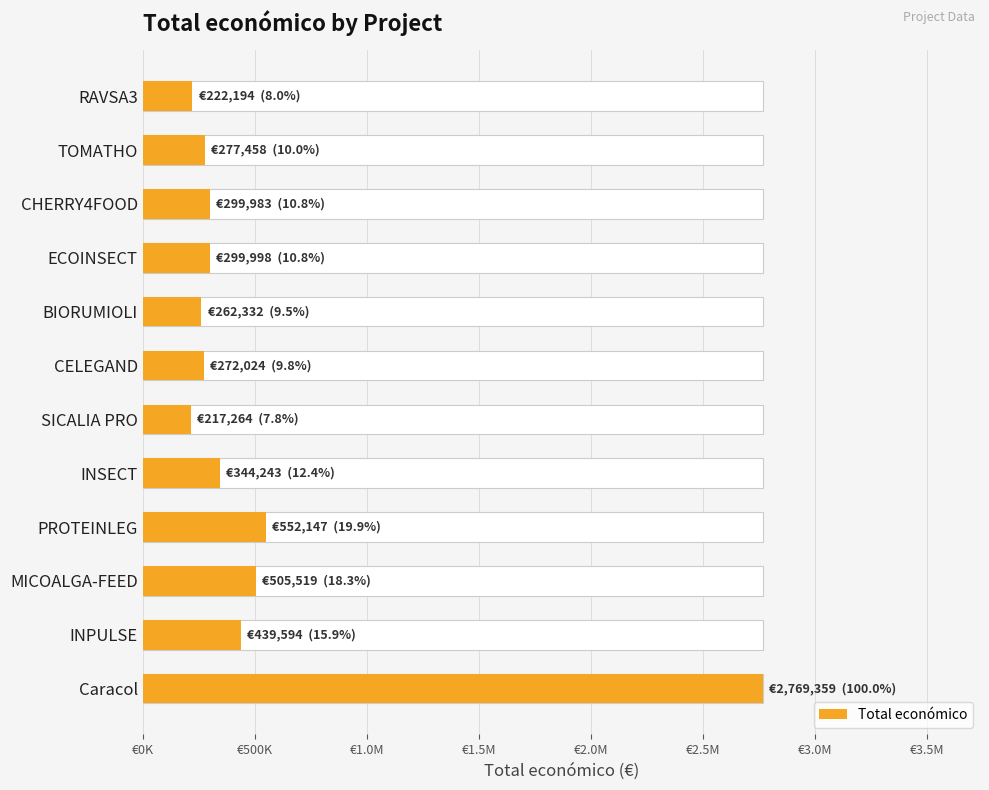

What is the value of the 11th bar from the left?

439594